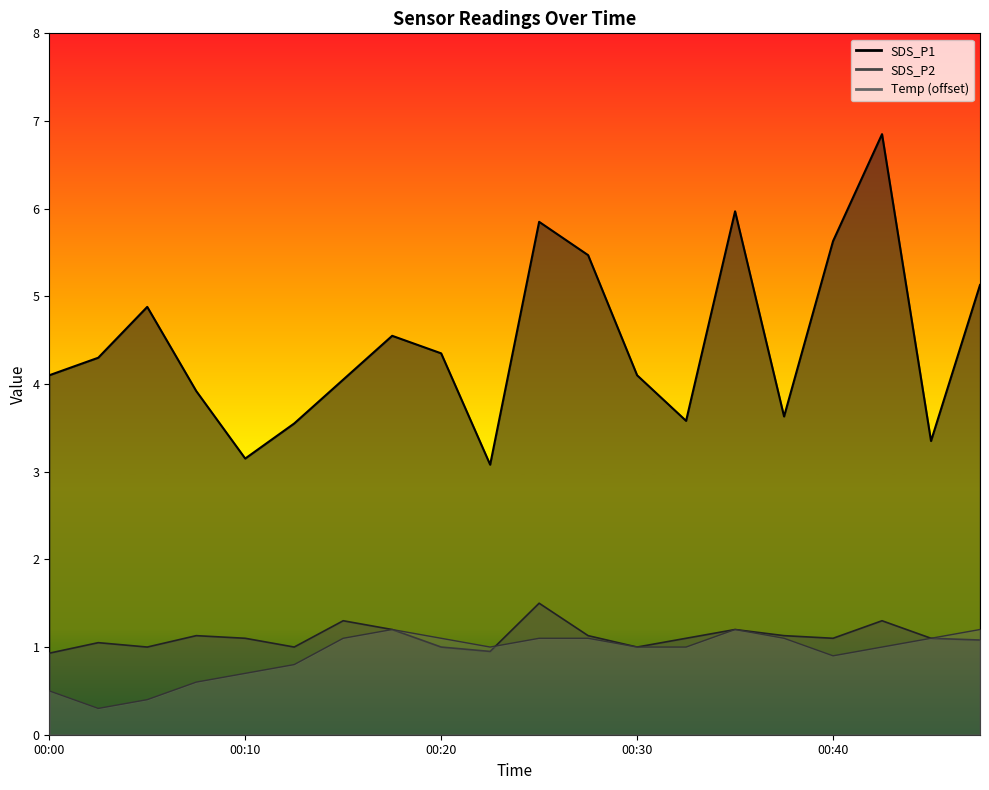

What is the minimum value for SDS_P1 line?

3.1